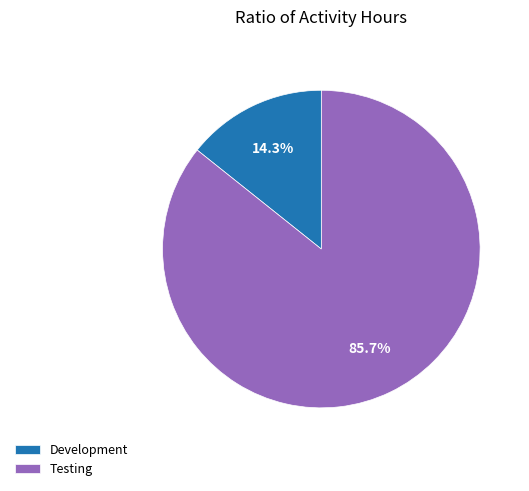

To the nearest percent, what portion does Development represent?

14%